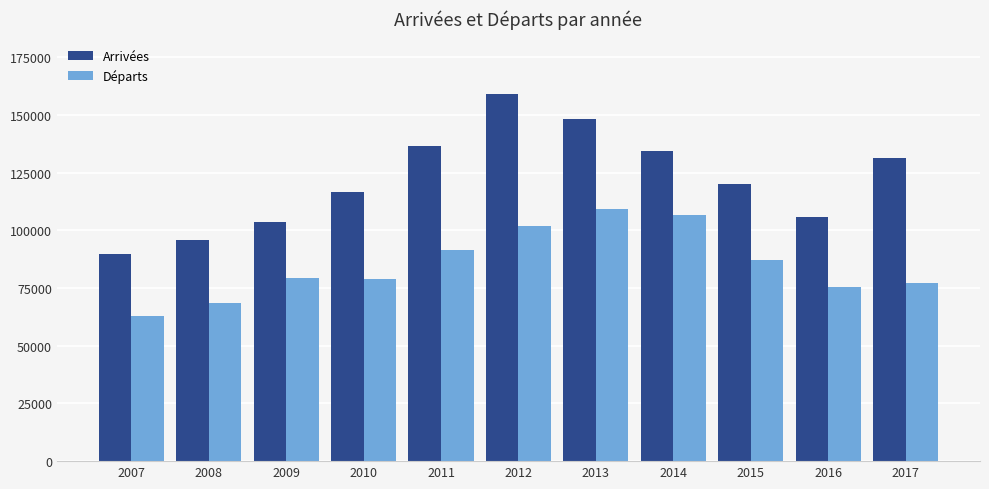

At which label is Départs closest to 85979?

2015